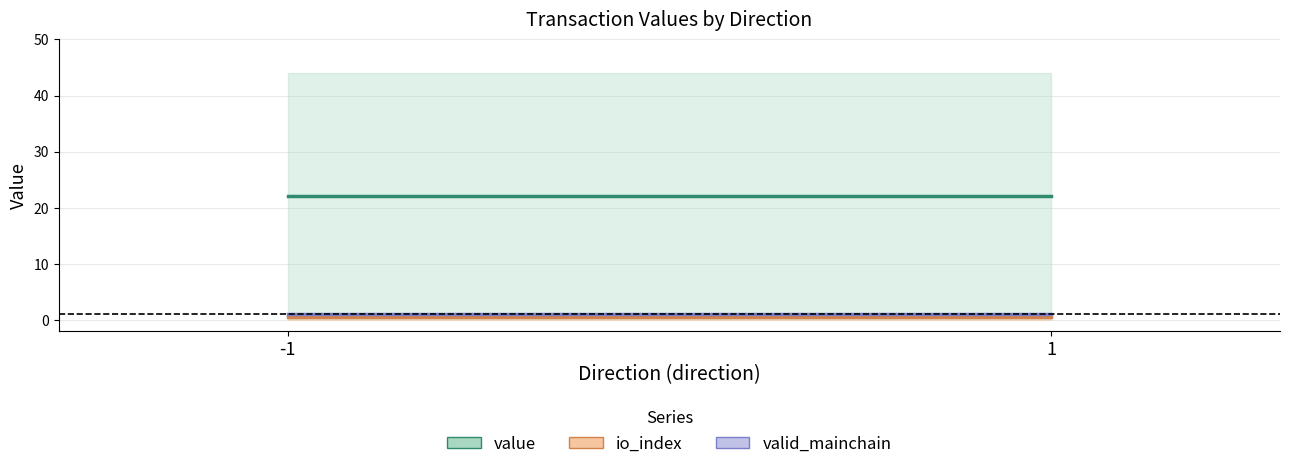

At how many categories does at least one series exceed 16?

2